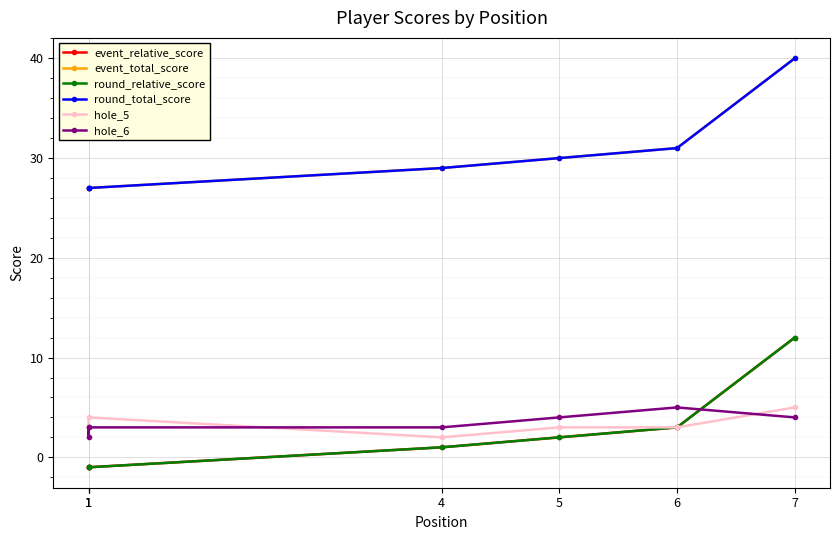

True or false: round_relative_score has more than 0 points higher than both neighbors.

False